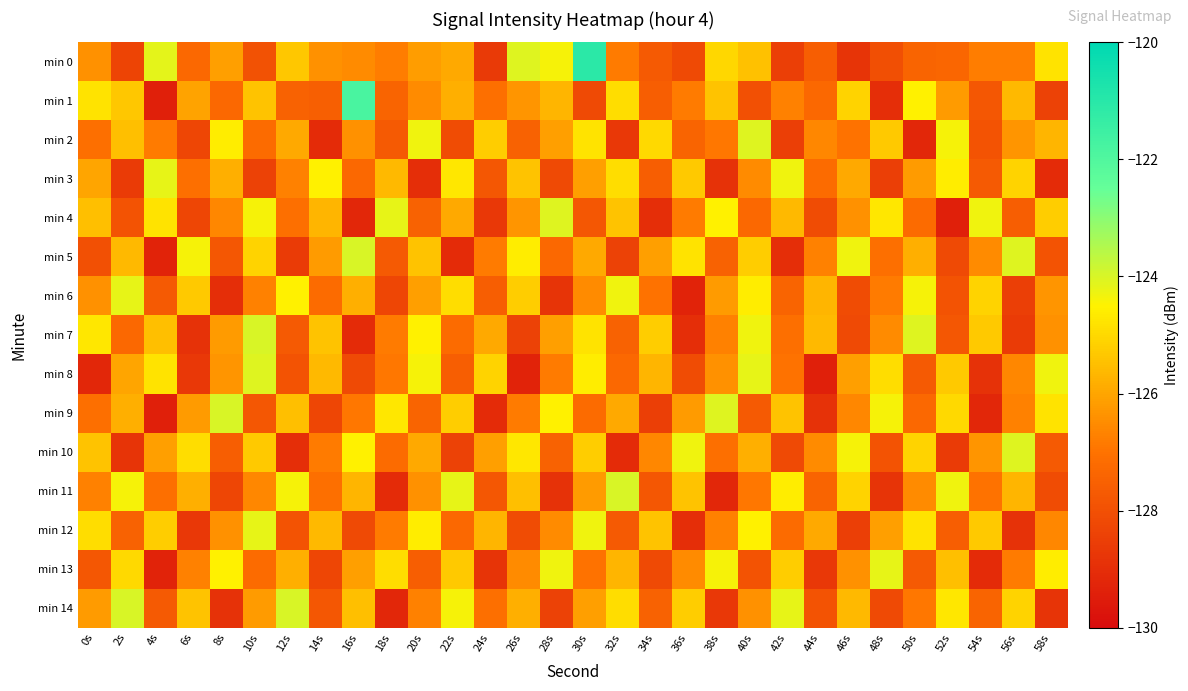

Which series has the largest range (max minus min)?

min 0